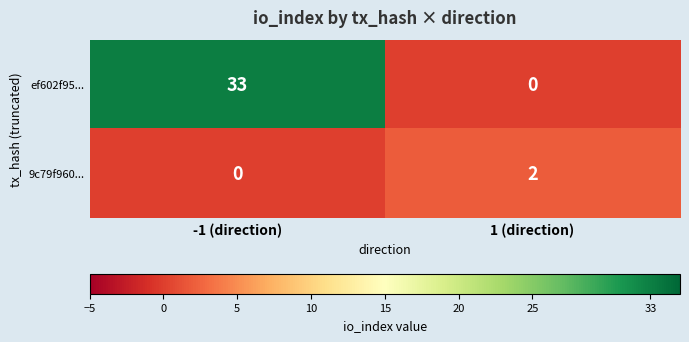

What is the difference between the maximum and minimum values in the ef602f95... series?

33